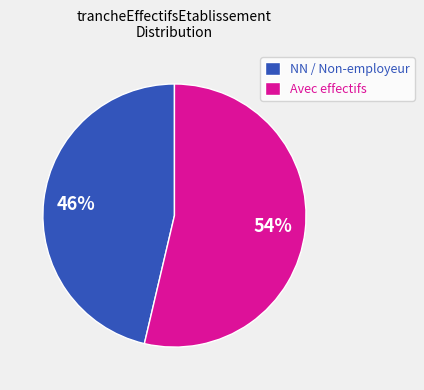

Rank the categories by value from highest to lowest.

Avec effectifs, NN / Non-employeur